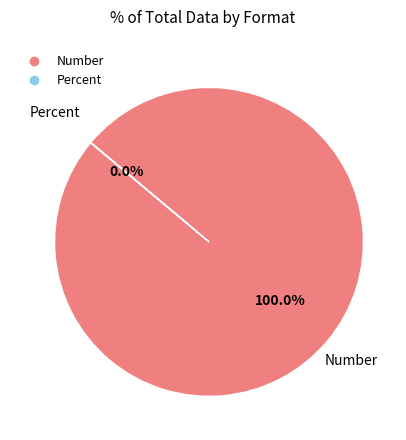

Is the sum of Number and Percent greater than half?

Yes